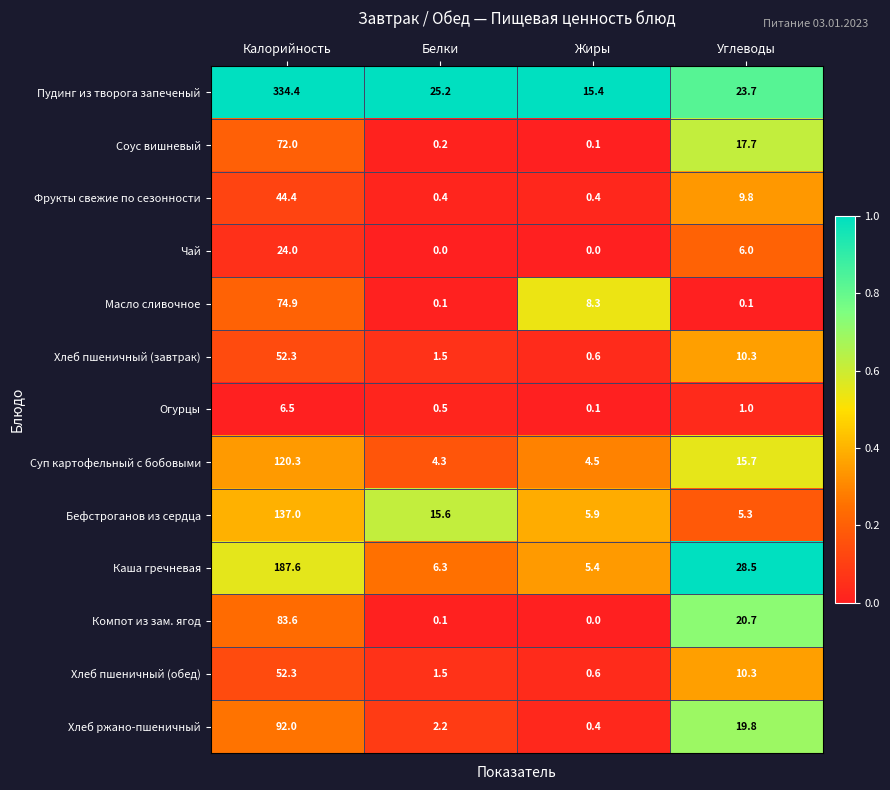

At which label is Масло сливочное closest to 37?

Жиры